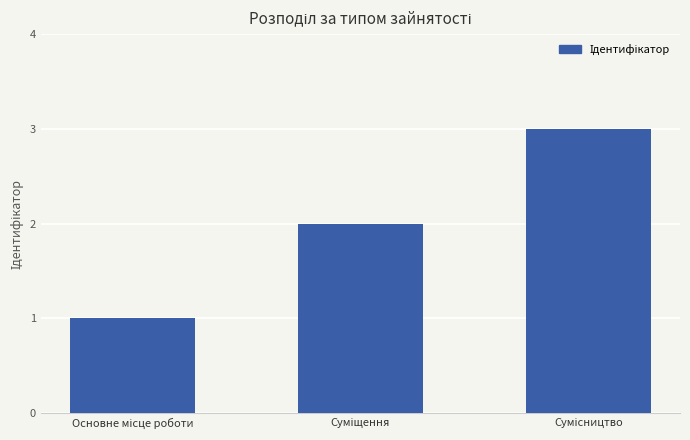

What is the average value?

2